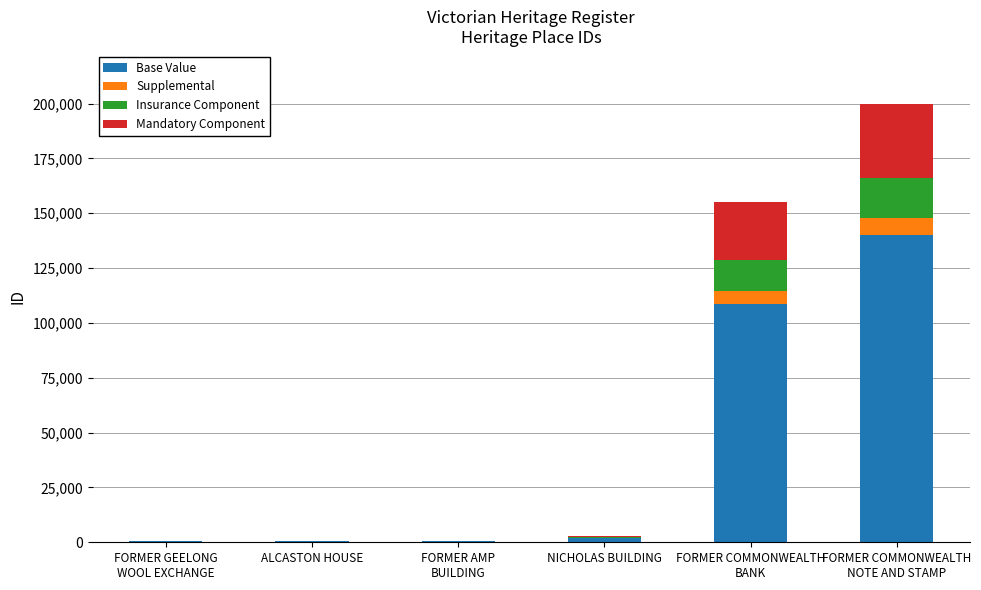

How many categories are shown in the chart?

6